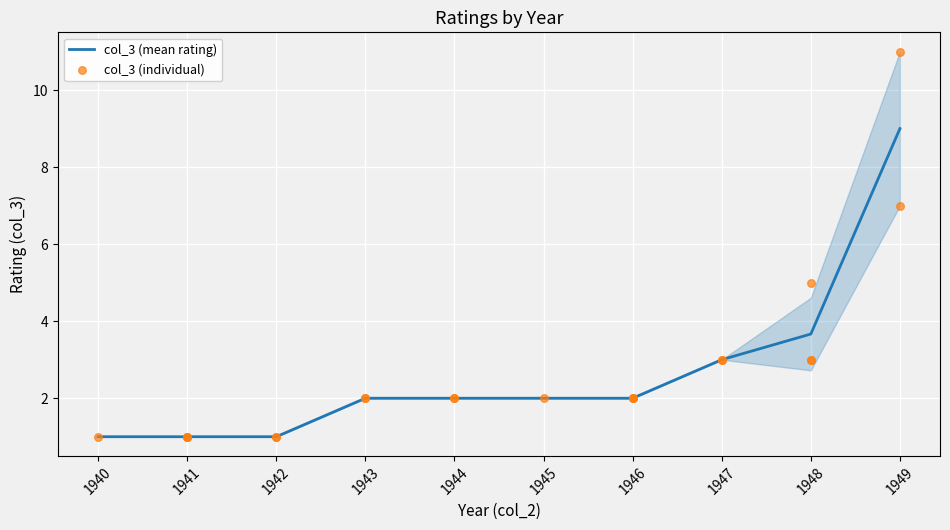

What is the ratio of the value at 1941 to the value at 1940?

1.0